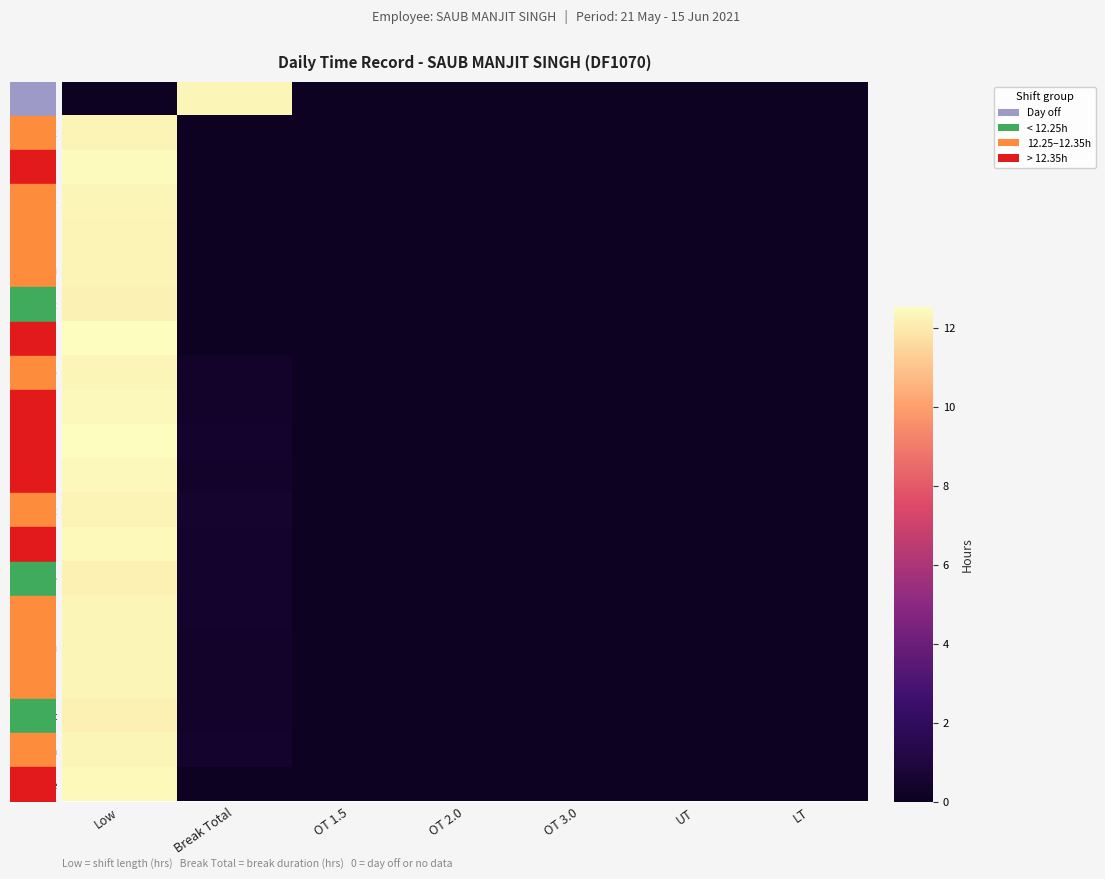

Rank the series at LT from highest to lowest value.

21-Fri, 22-Sat, 23-Sun, 25-Tue, 27-Thu, 28-Fri, 29-Sat, 30-Sun, 1-Tue, 2-Wed, 3-Thu, 4-Fri, 5-Sat, 6-Sun, 8-Tue, 9-Wed, 10-Thu, 11-Fri, 12-Sat, 13-Sun, 15-Tue